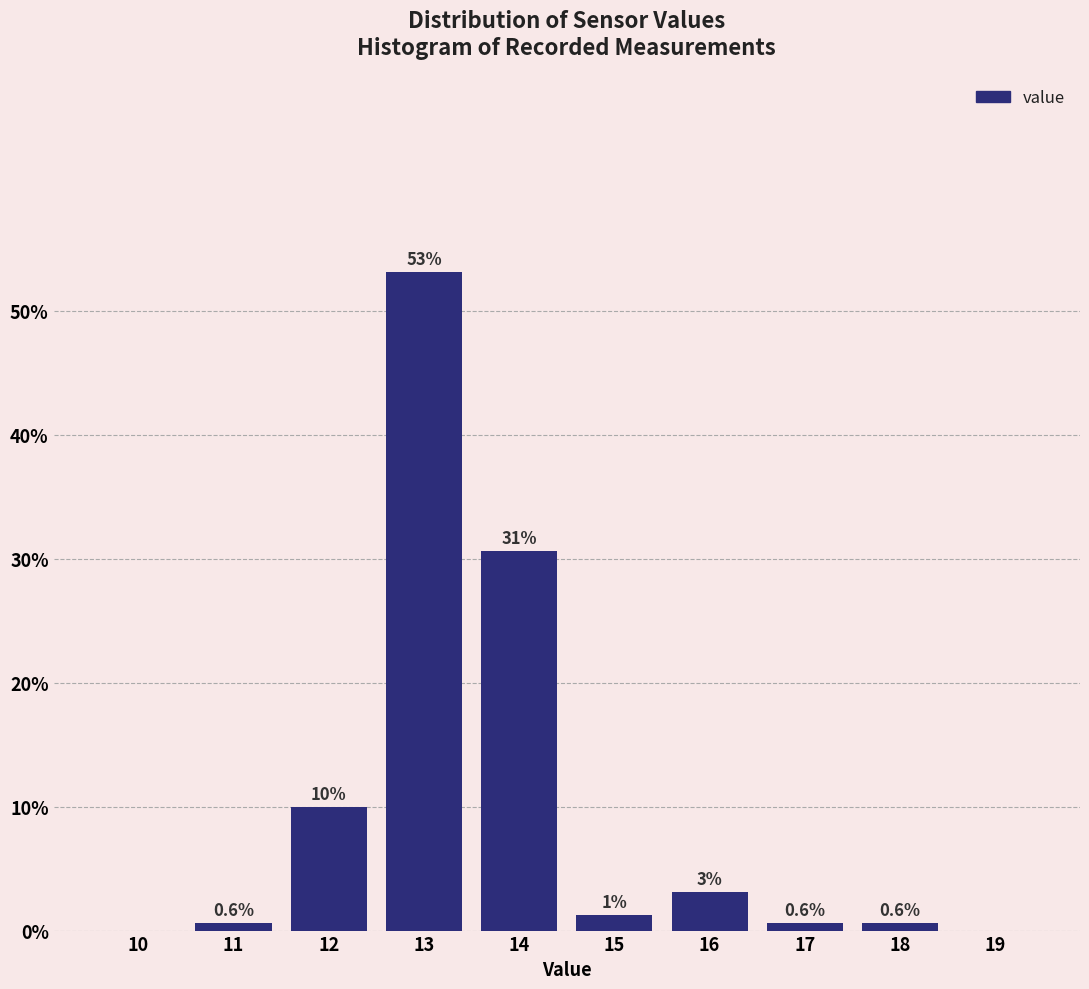

The value at 11 is 0.6. True or false?

True